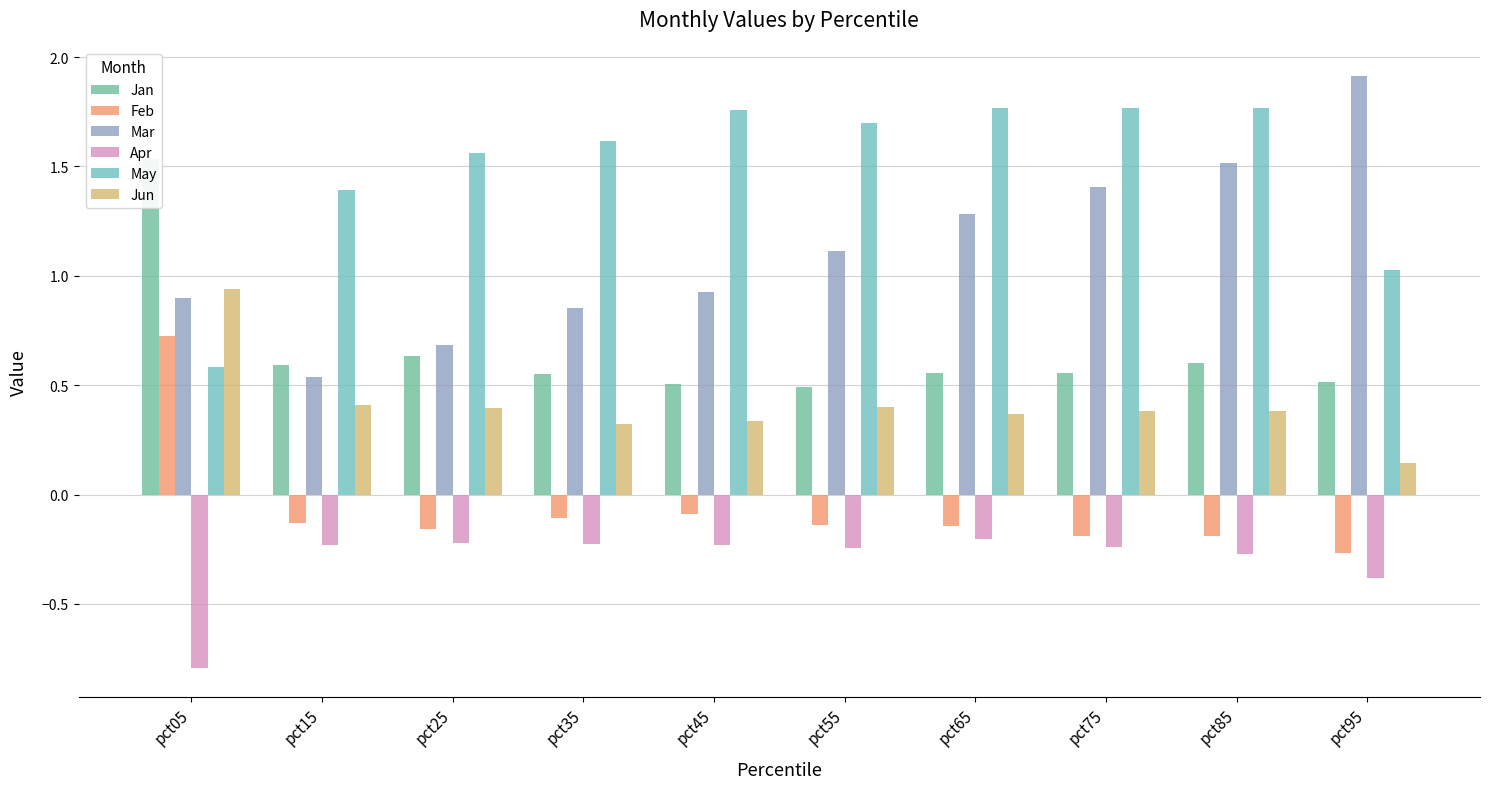

Is the value of Jun at pct05 greater than the value of May at pct85?

No